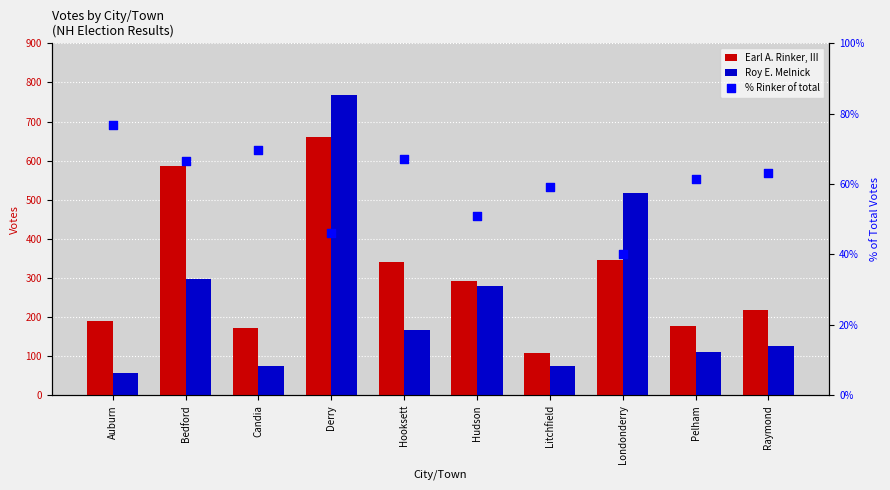

At which category is the sum across all series the highest?

Derry